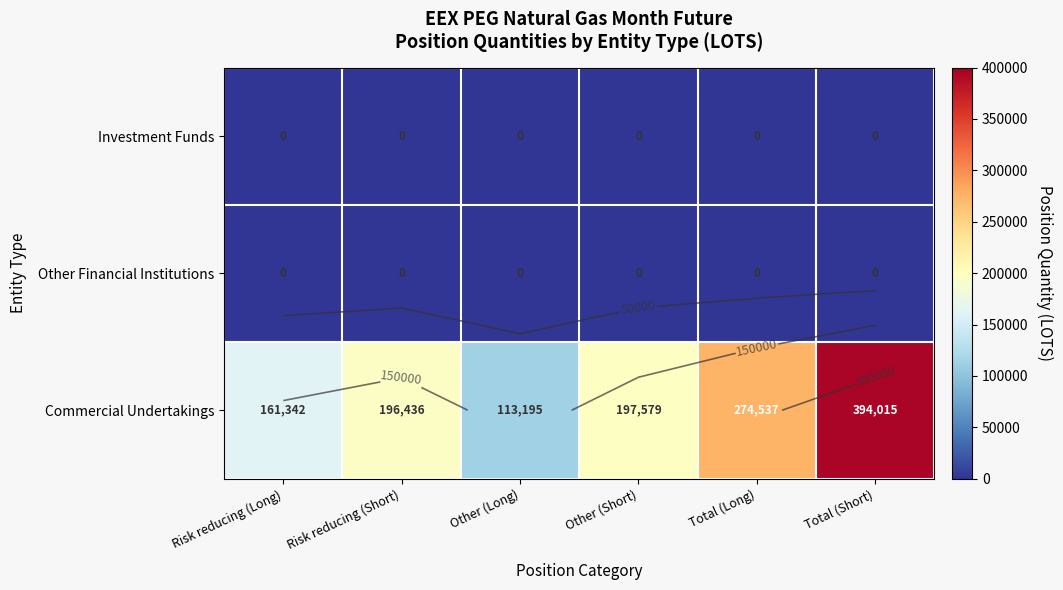

Between Risk reducing (Short) and Total (Long), which series saw the biggest shift?

Commercial Undertakings